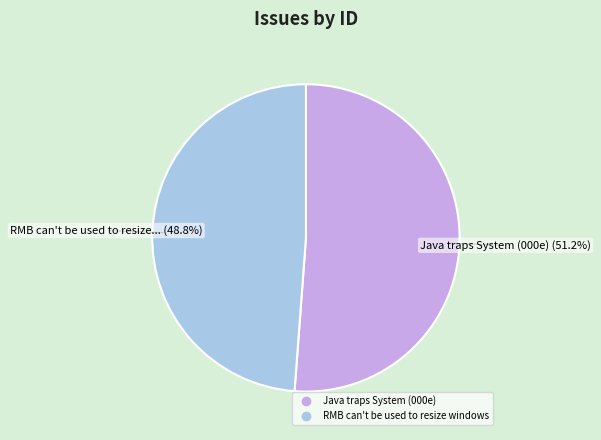

The Java traps System (000e) slice represents 61% of the pie. True or false?

False